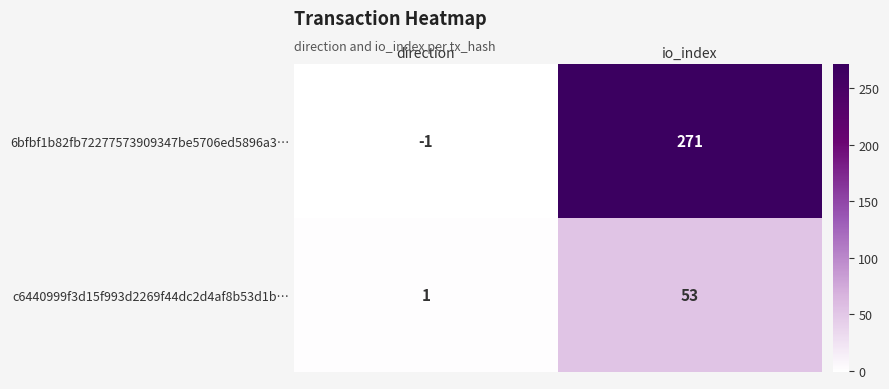

At io_index, list the series in order from smallest to largest.

c6440999f3d15f993d2269f44dc2d4af8b53d1b…, 6bfbf1b82fb72277573909347be5706ed5896a3…